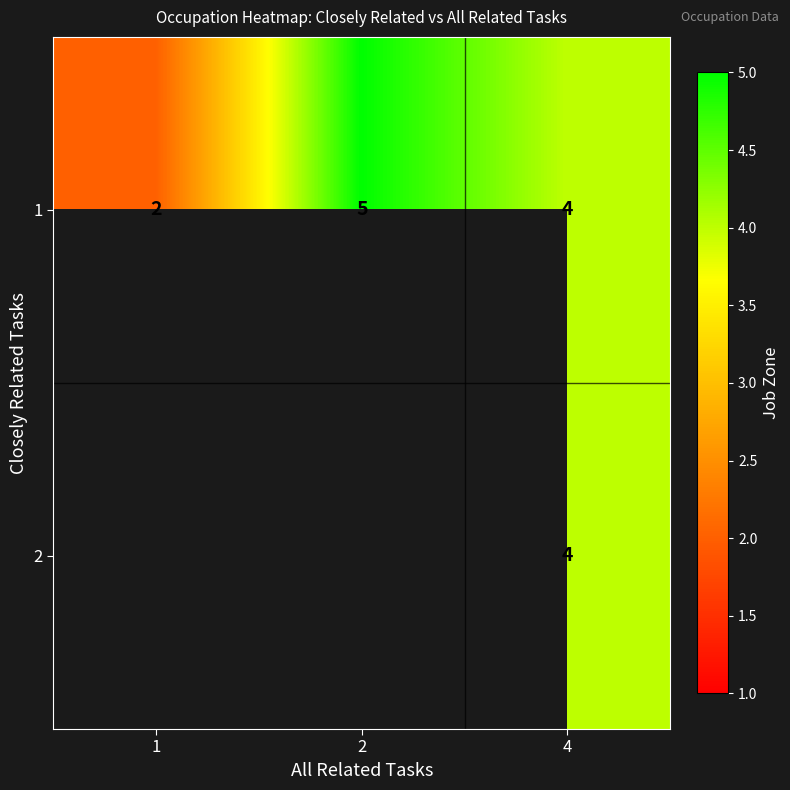

Is it true that 2 equals 1.3 at 4?

False